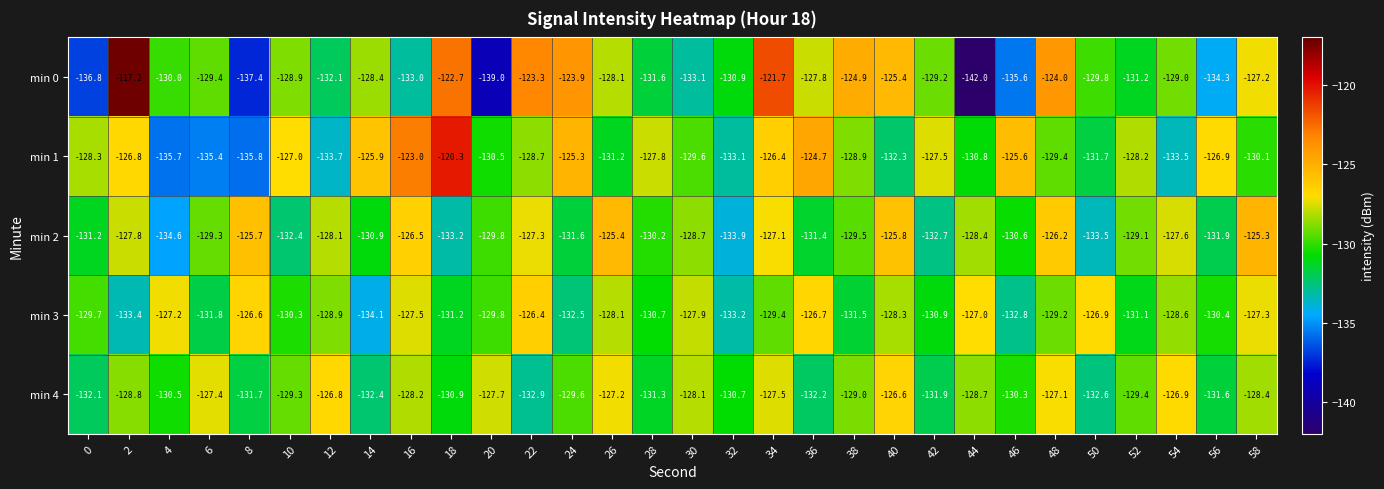

What is the minimum value for min 1?

-135.8